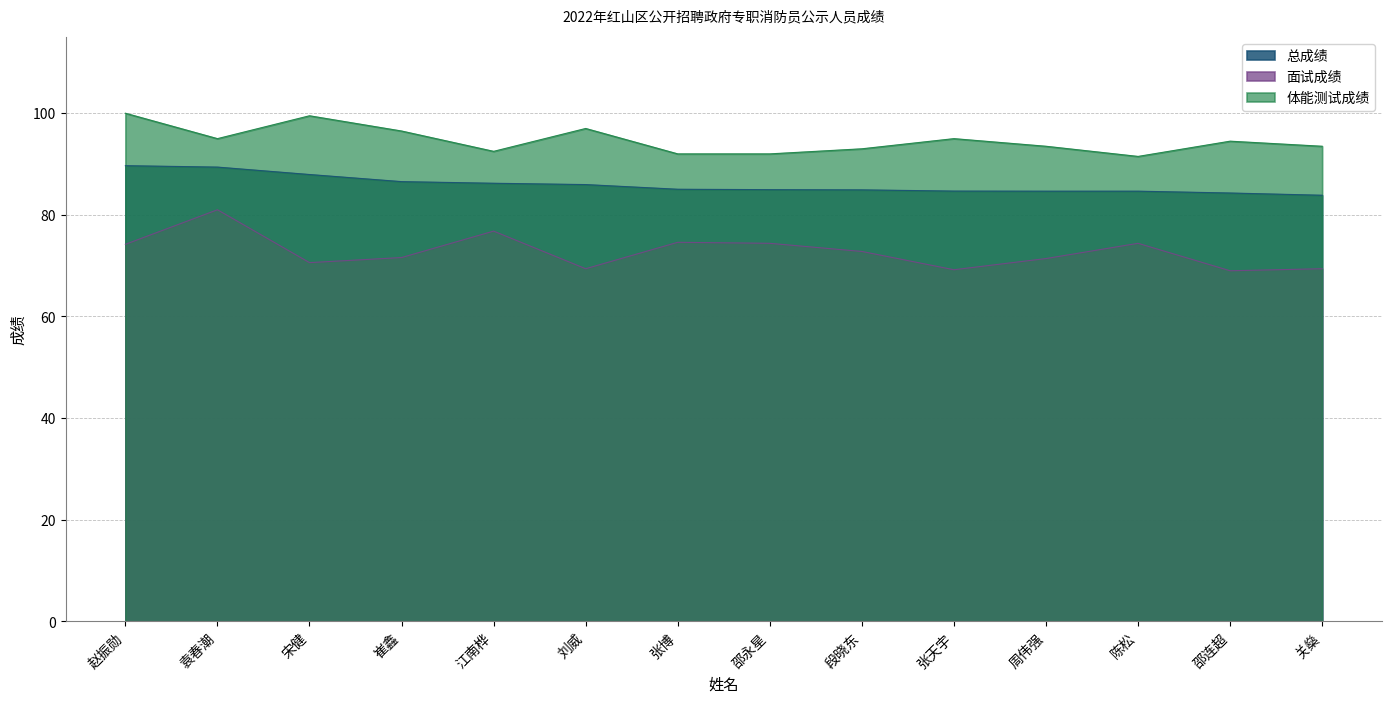

At which category does 体能测试成绩 reach its first local peak?

宋健